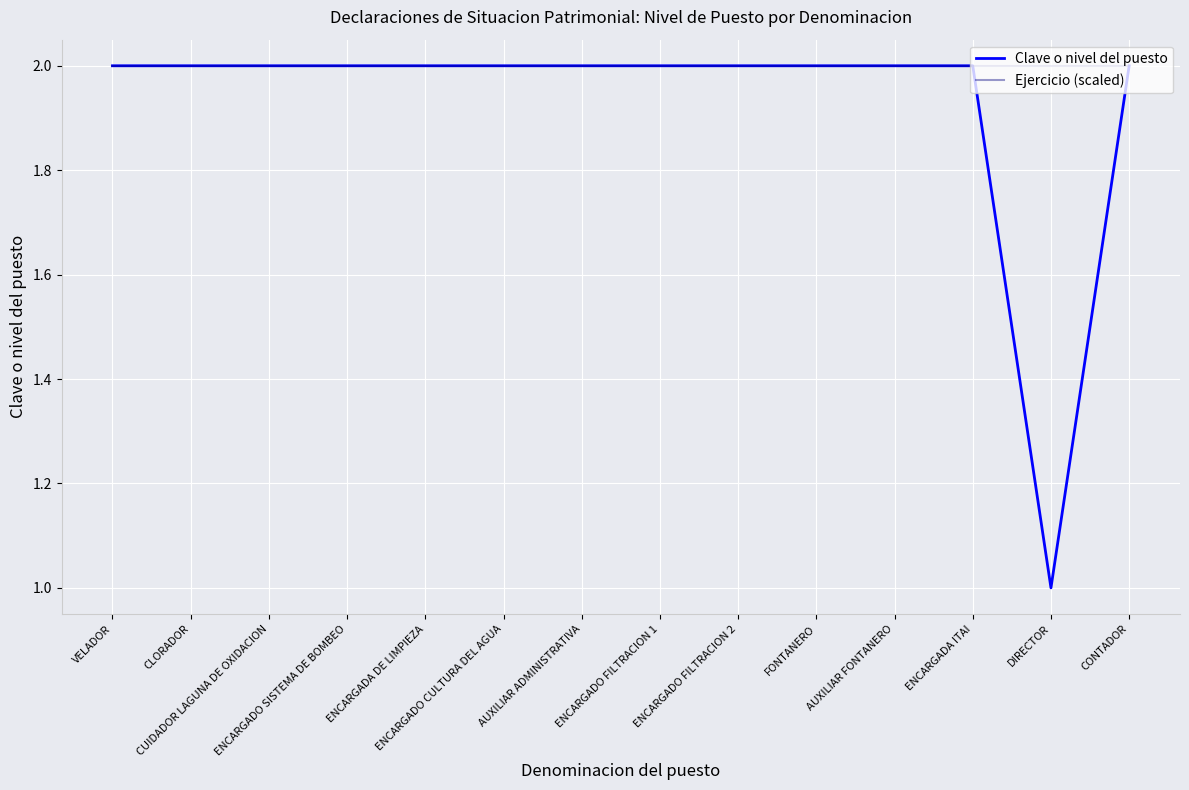

Which series has the widest spread of values?

Clave o nivel del puesto